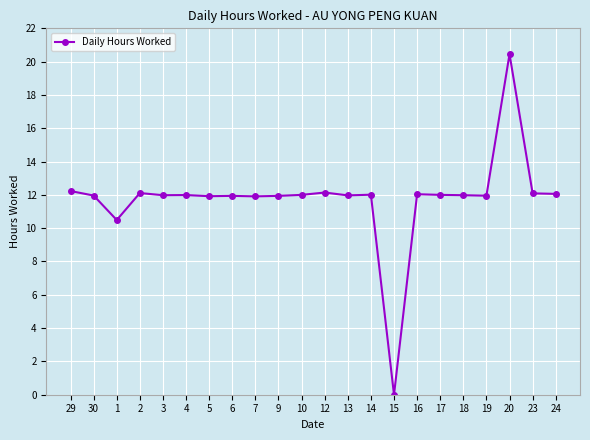

Is it true that the value at 20 is 13.1?

False